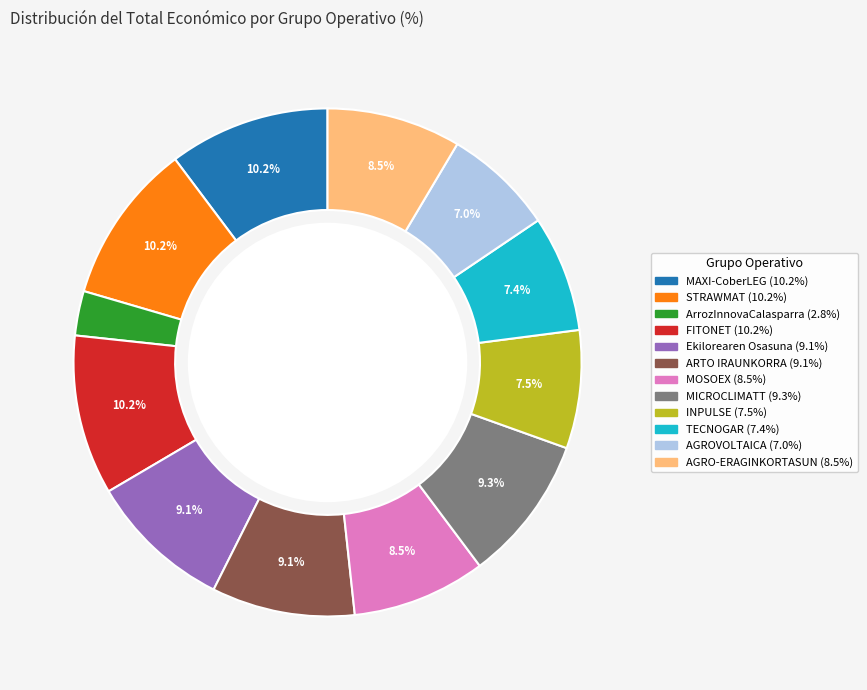

Does any single category account for the majority?

No